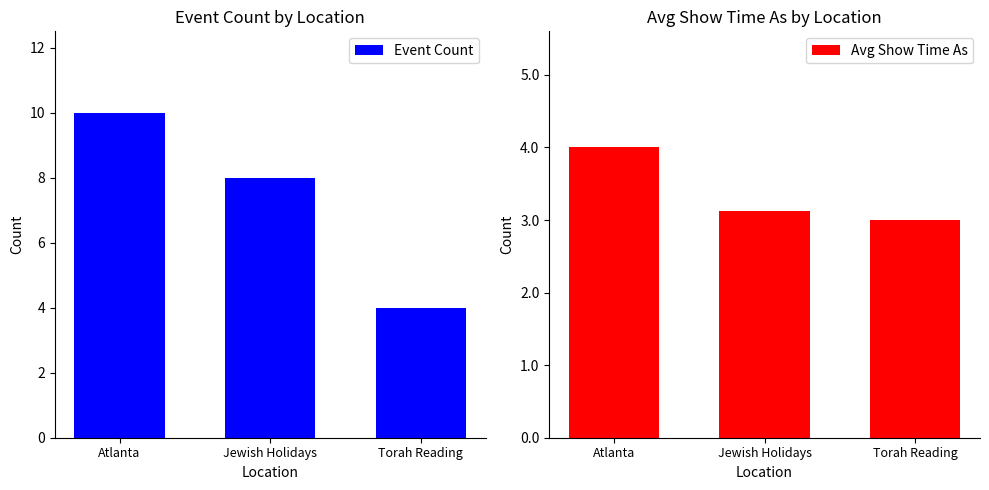

What is the label of the 3rd bar from the right?

Atlanta